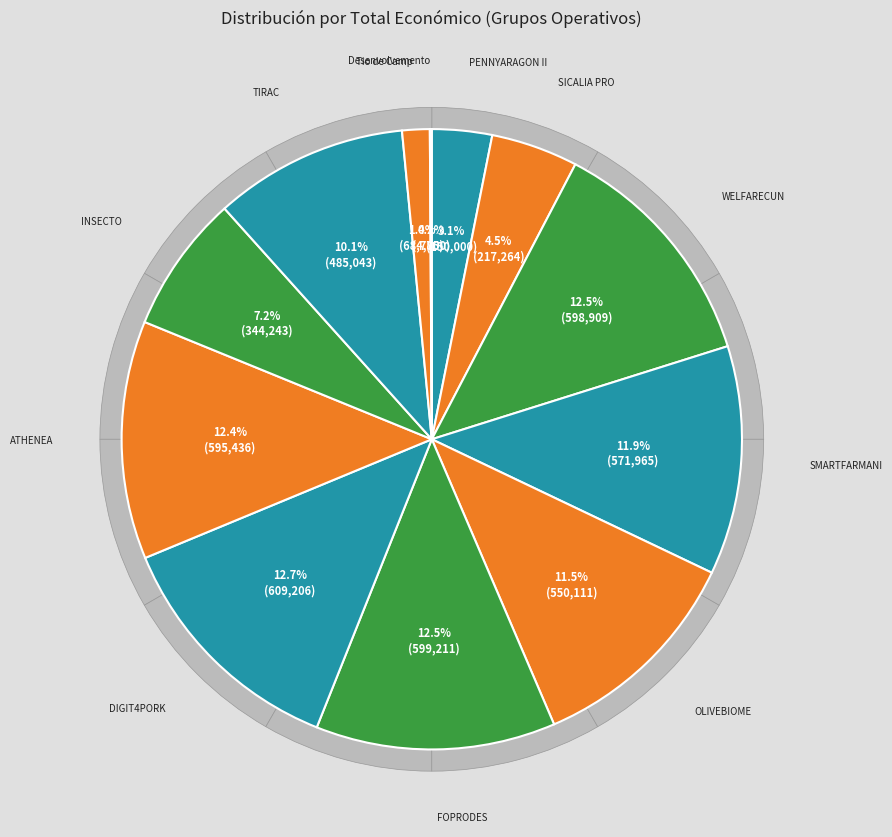

Which has a higher value, Tio de Camp or SMARTFARMANI?

SMARTFARMANI